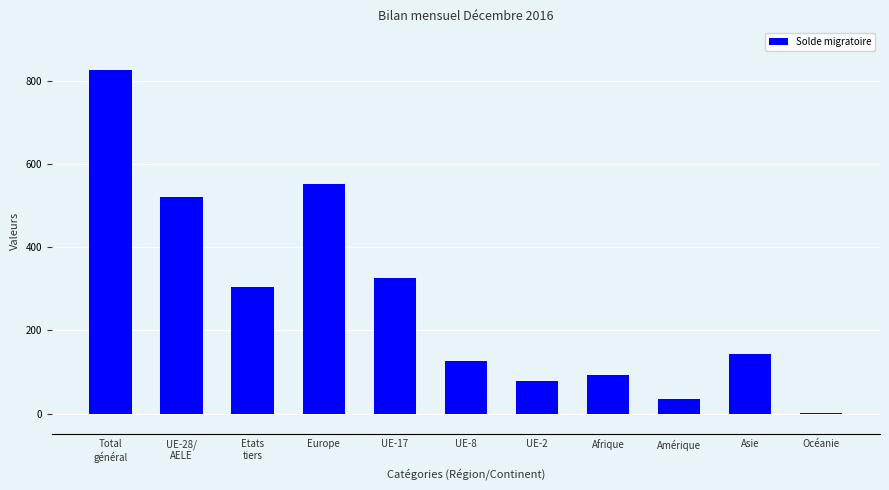

Reading left to right, extract all data points from this chart.

826	521	305	551	325	126	78	94	35	143	2